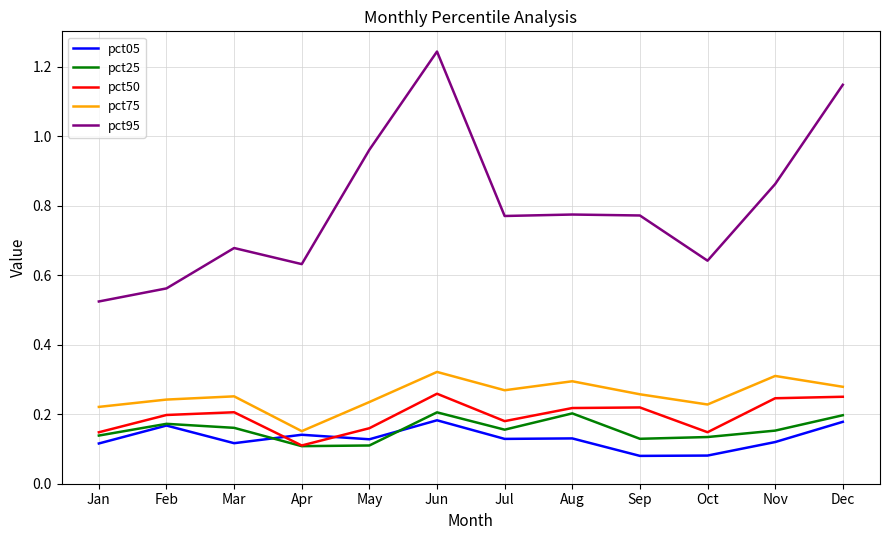

Which series has the widest spread of values?

pct95